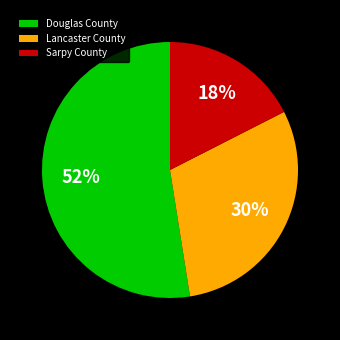

Which has a higher value, Sarpy County or Lancaster County?

Lancaster County